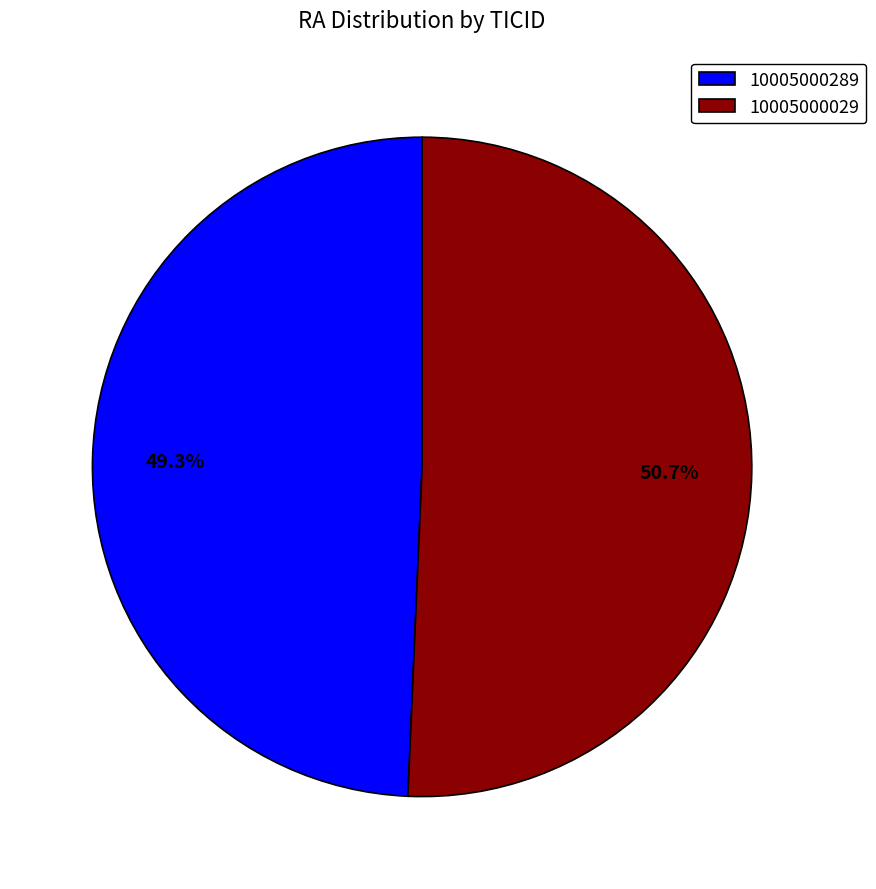

To the nearest percent, what percentage of the pie is 10005000029?

51%